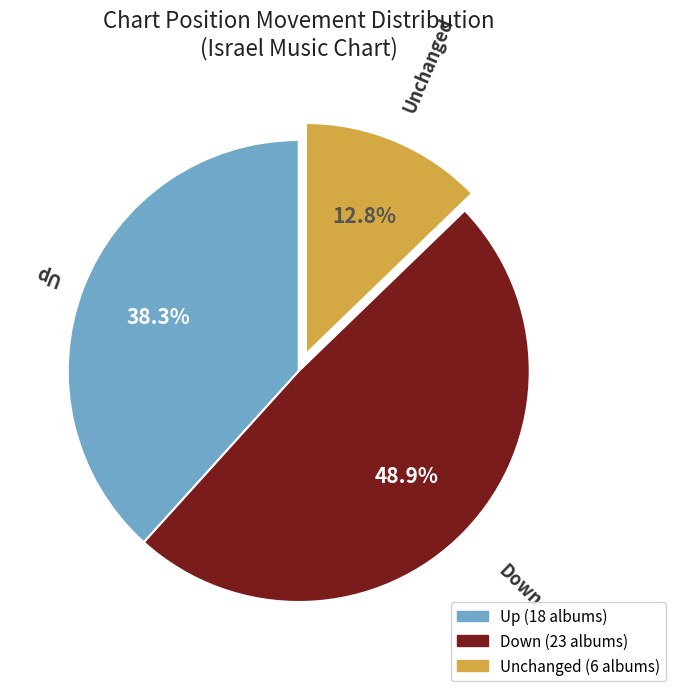

Does any single category account for the majority?

No